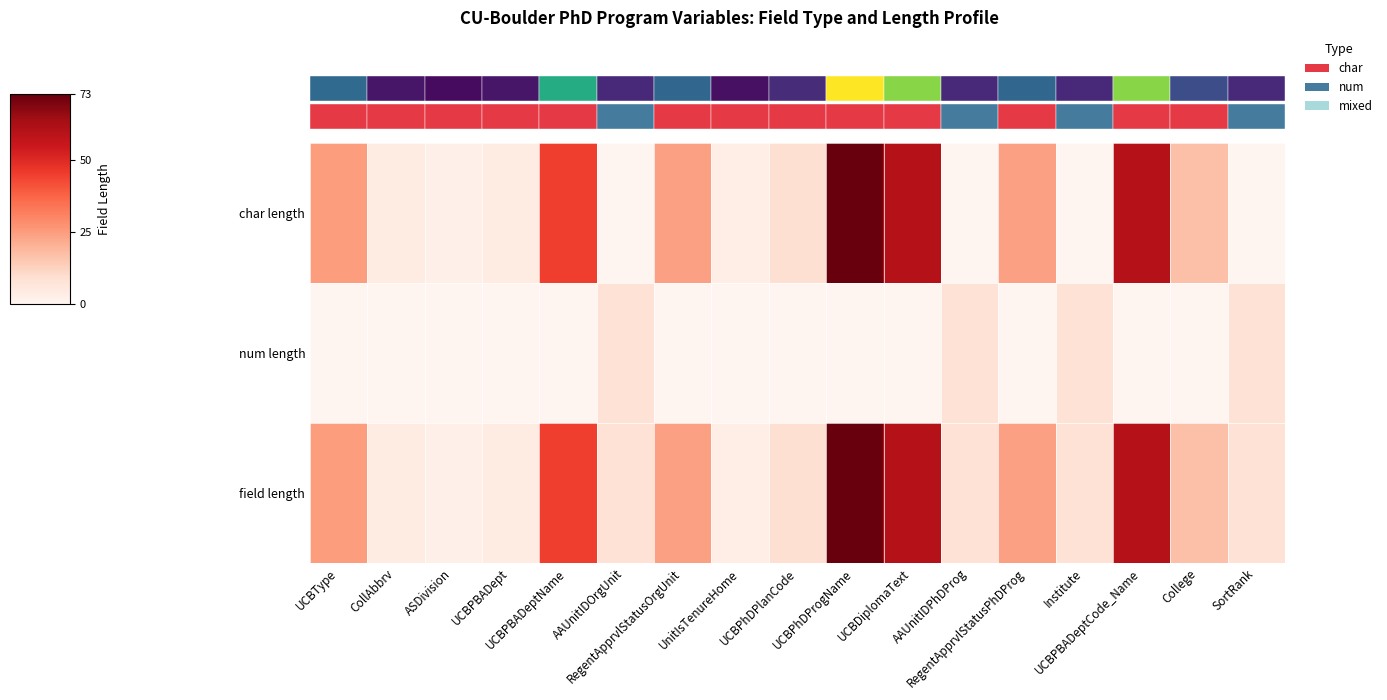

At how many categories does at least one series exceed 35?

4